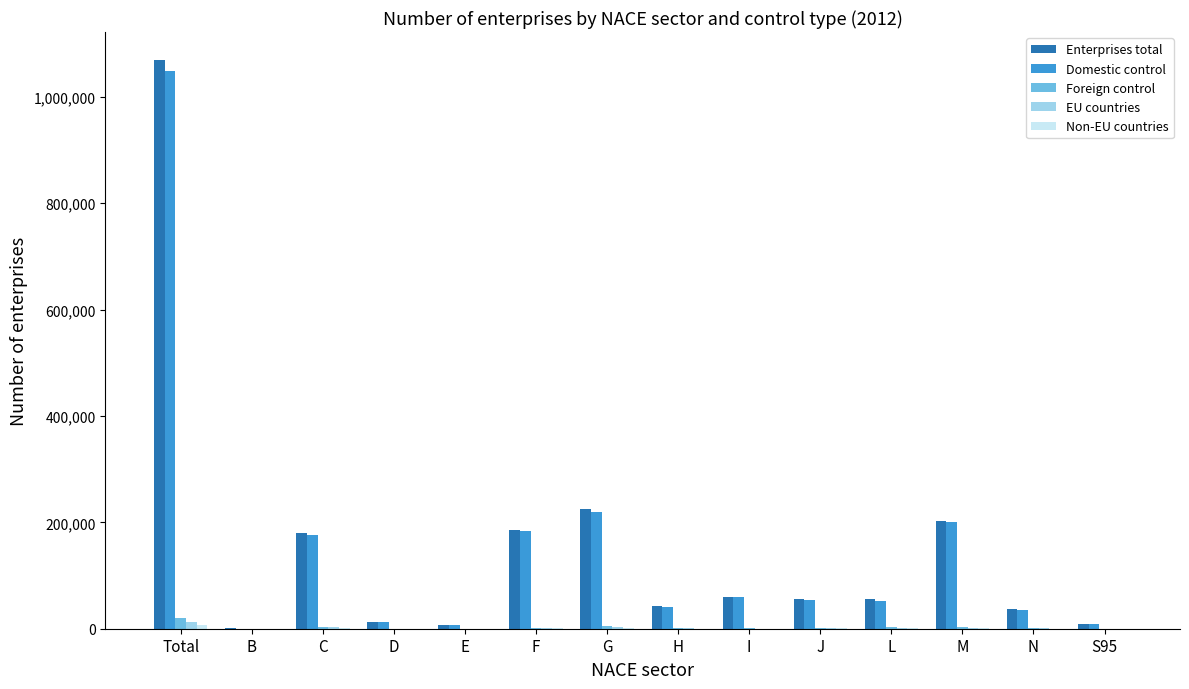

At which category is the sum across all series the highest?

Total